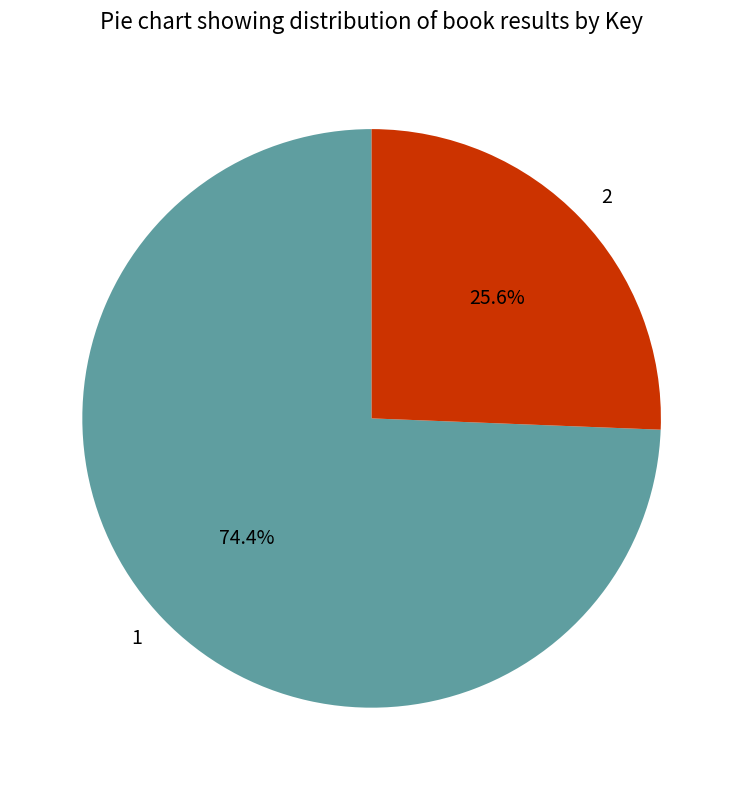

True or false: 2 accounts for 18% of the total.

False